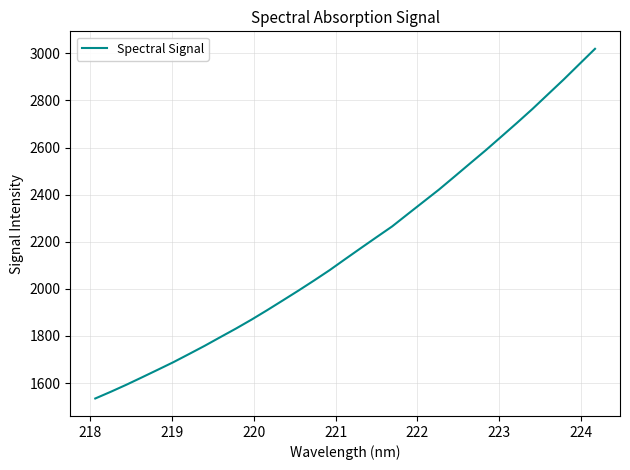

What is the difference between the maximum and minimum values?

1485.1